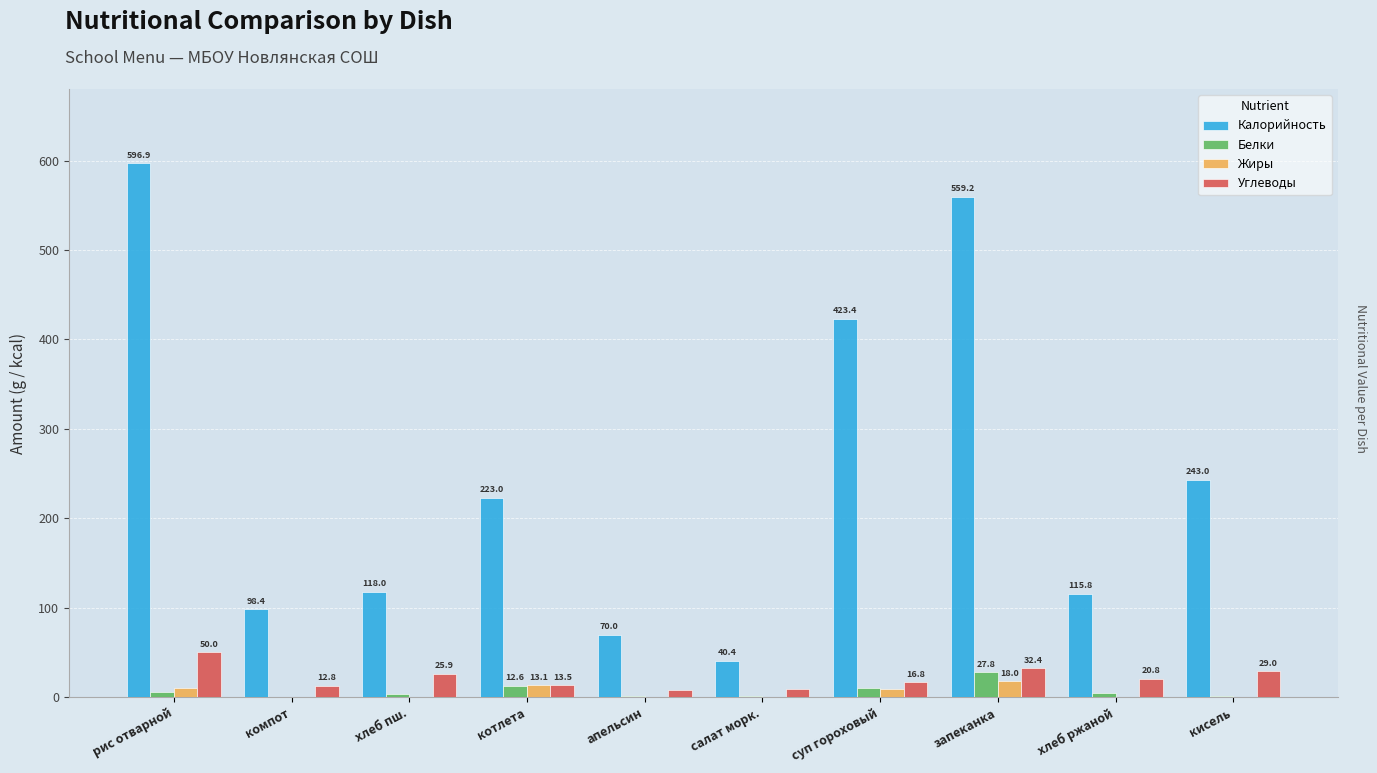

What is the difference between the Жиры values at апельсин and хлеб пш.?

0.5